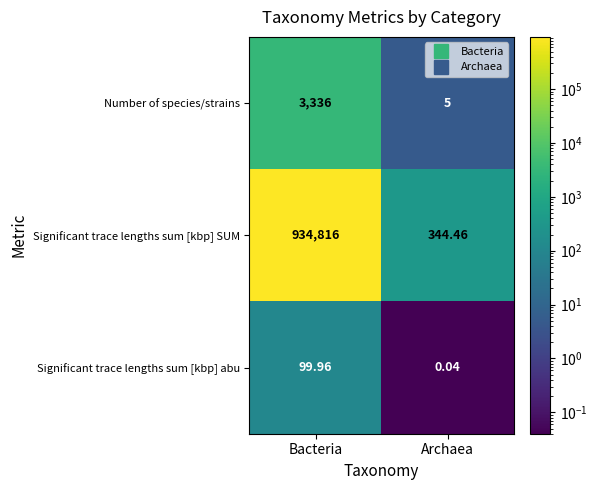

Rank the series at Bacteria from highest to lowest value.

Significant trace lengths sum [kbp] SUM, Number of species/strains, Significant trace lengths sum [kbp] abu